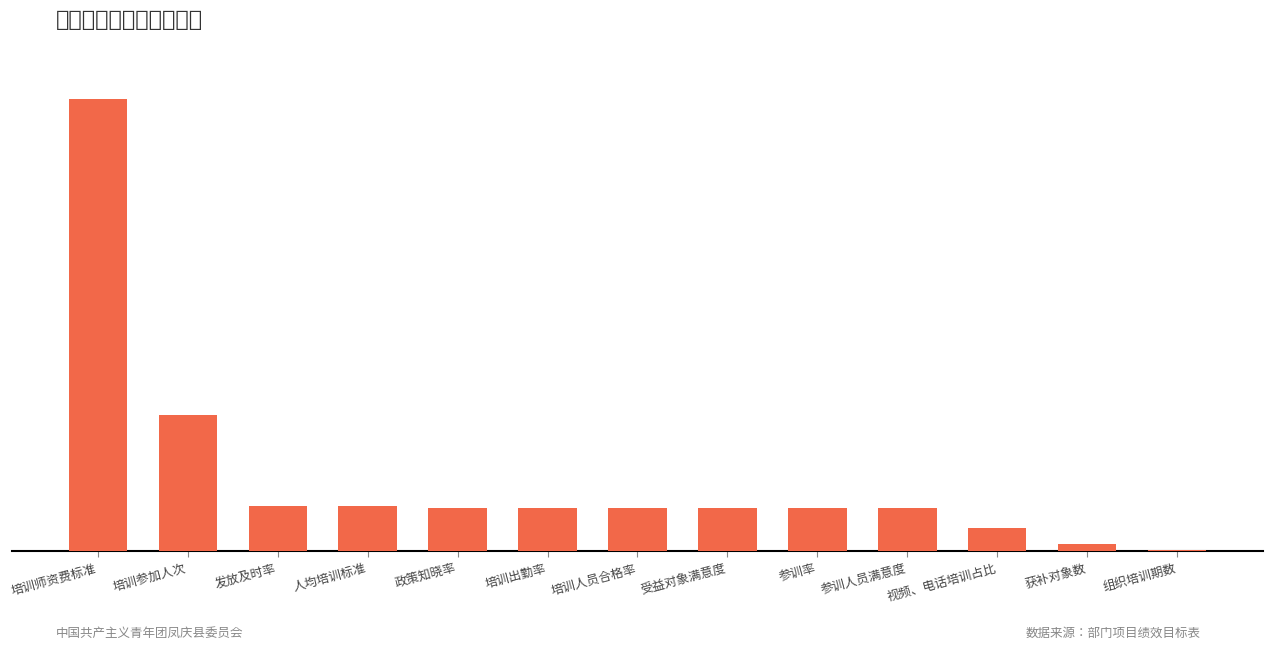

What is the sum of all values?

2136